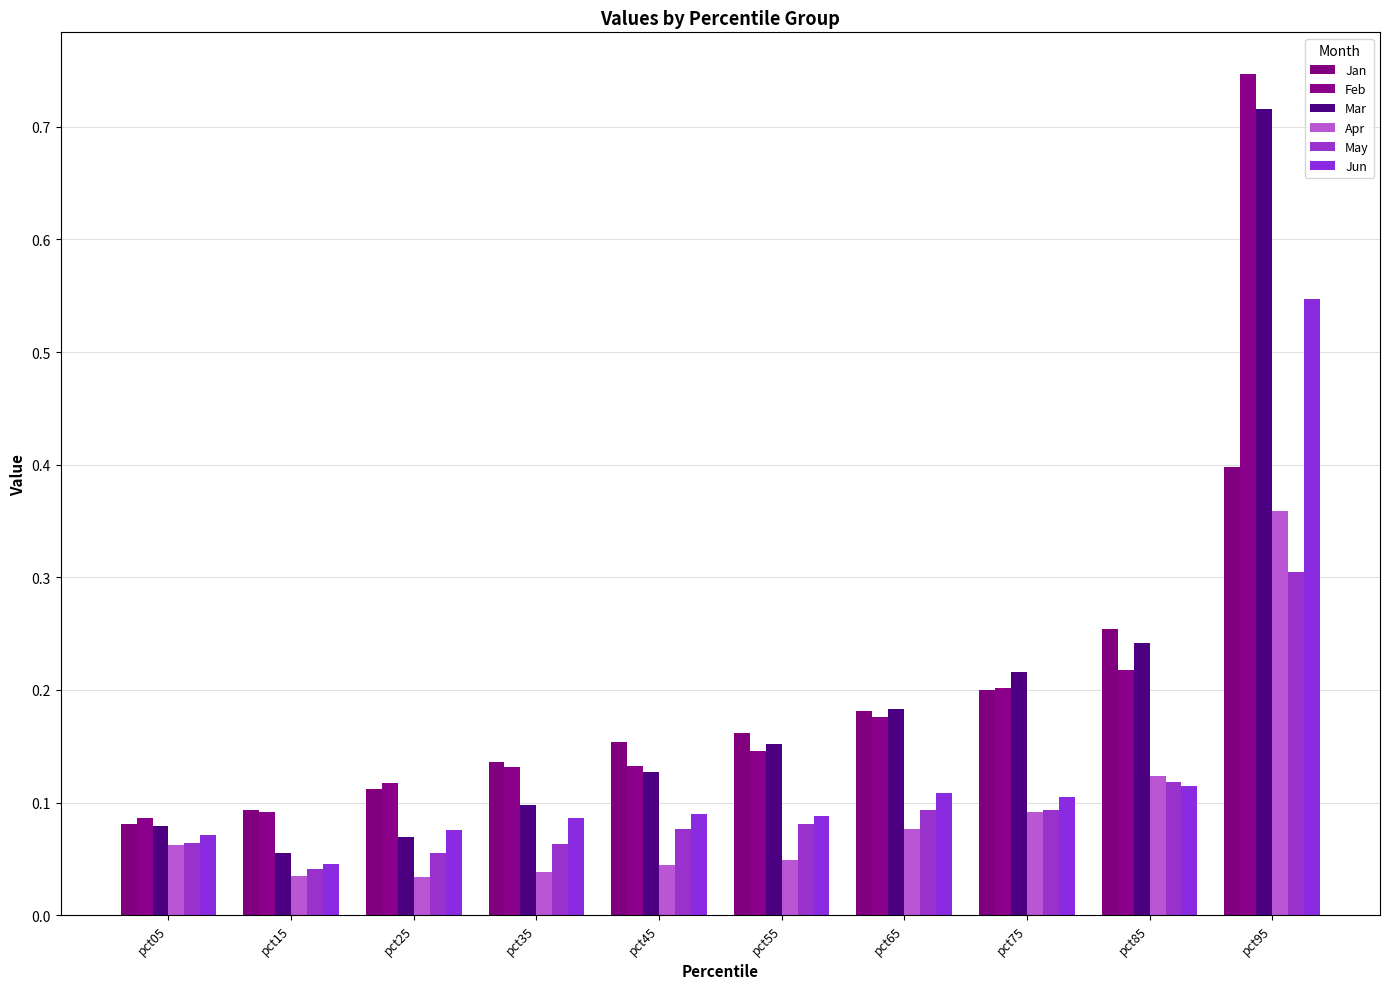

How many data points does each series have?

10